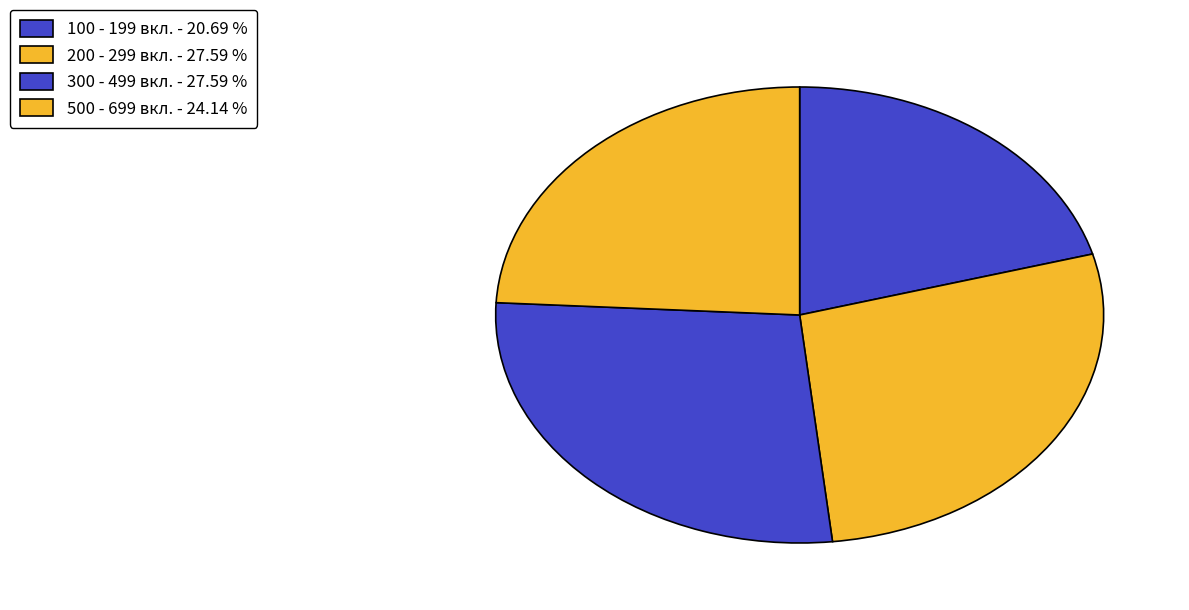

How many segments does this pie chart have?

4